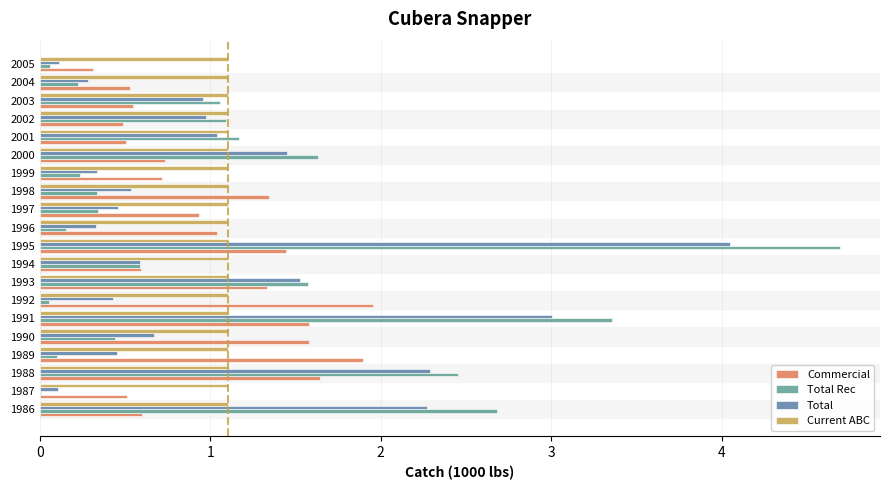

Count the number of categories in the chart.

20